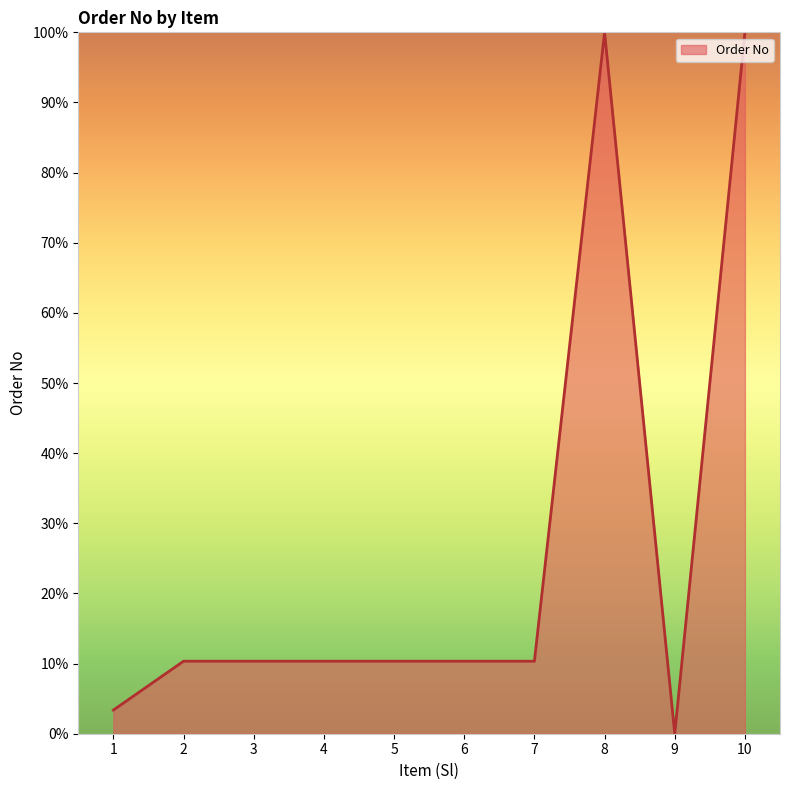

How many distinct data groups are displayed?

1